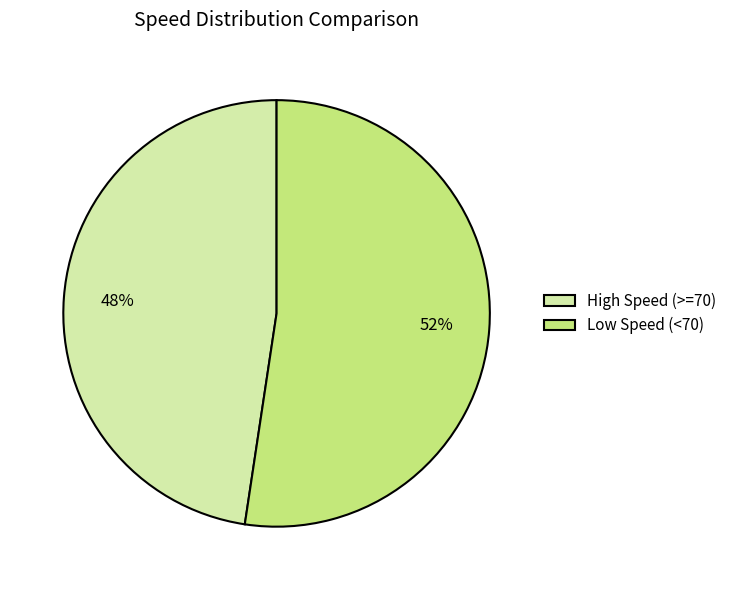

How many slices are in this pie chart?

2